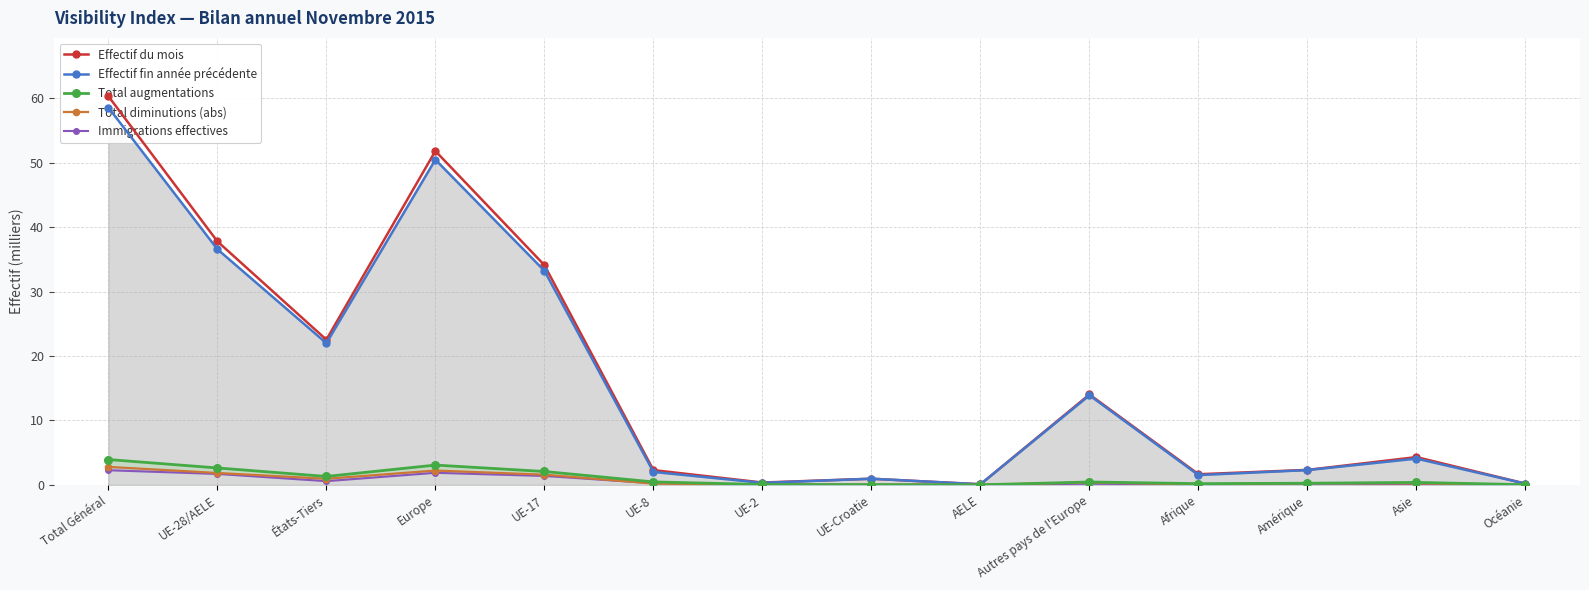

What is the sum of all Total diminutions (abs) values?

10.6